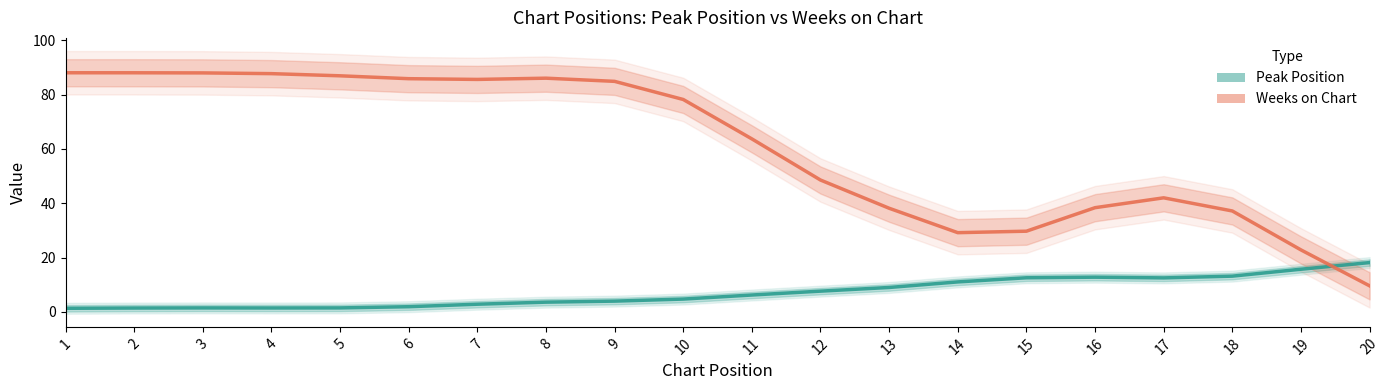

At which label is Weeks on Chart closest to 48?

12